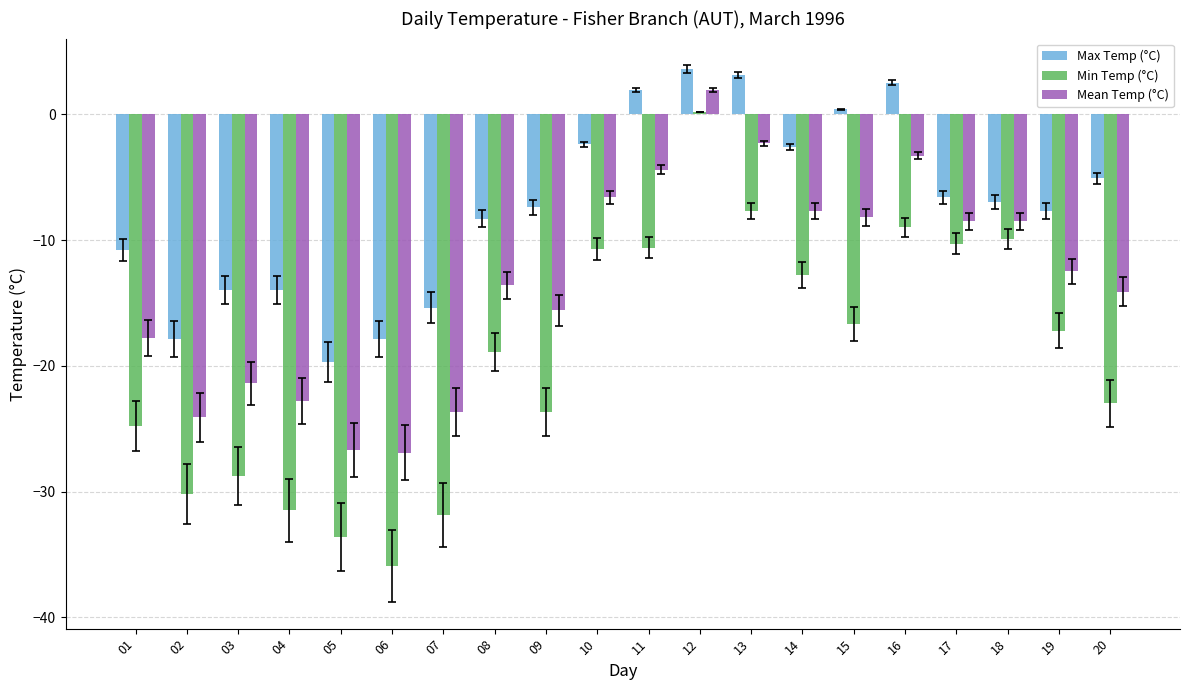

What is the lowest value of the Min Temp (°C) series?

-35.9